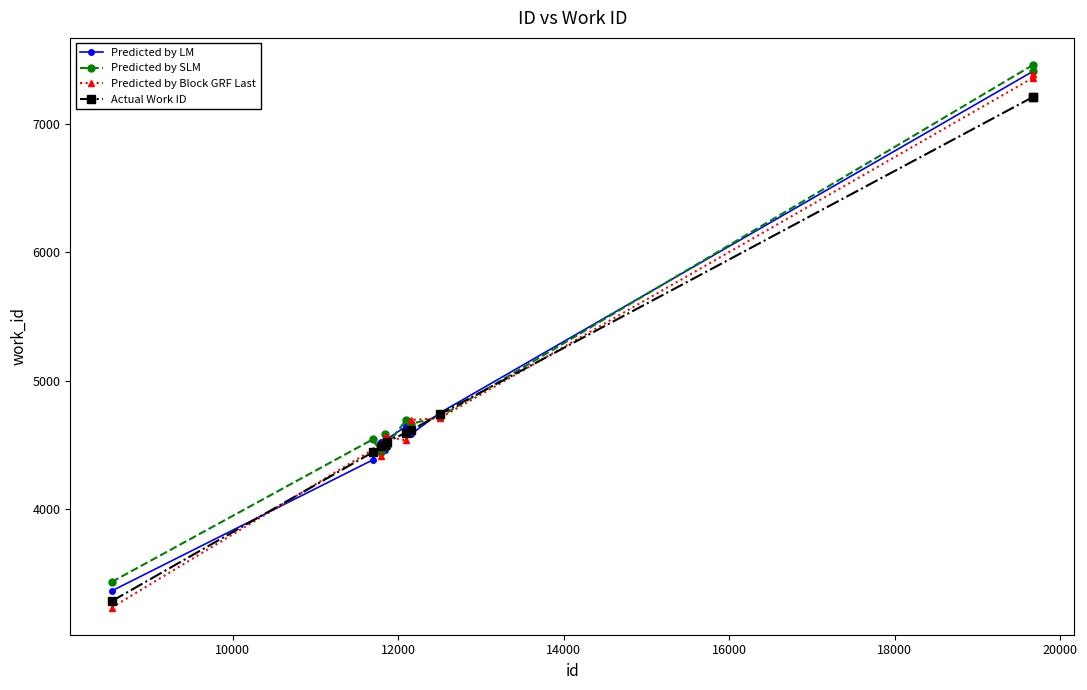

Which series has the largest range (max minus min)?

Predicted by Block GRF Last